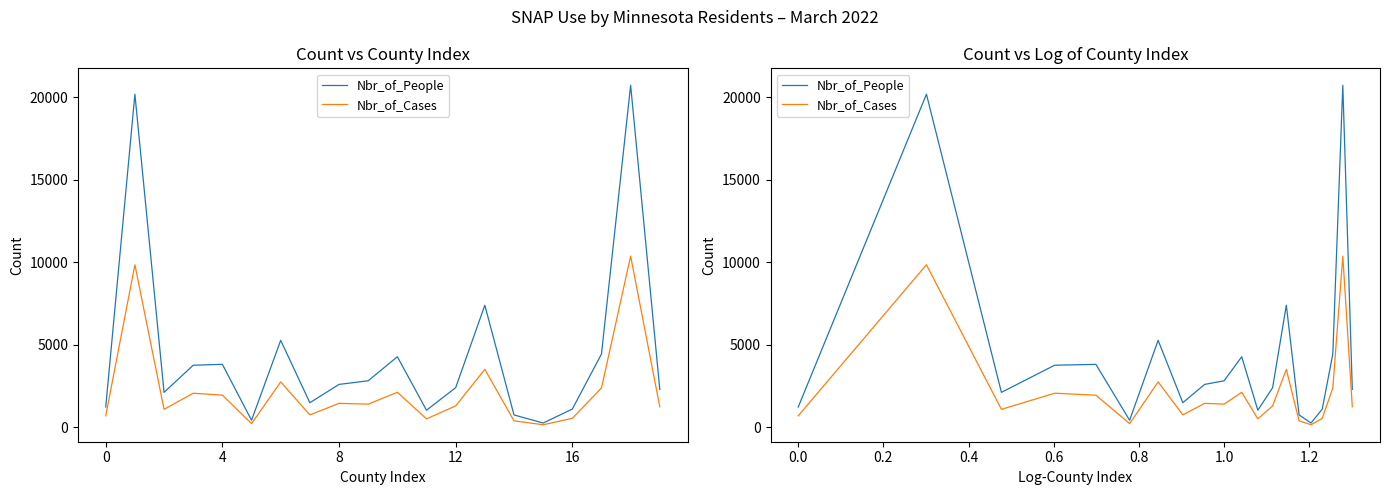

Which series has the largest total across all categories?

Nbr_of_People